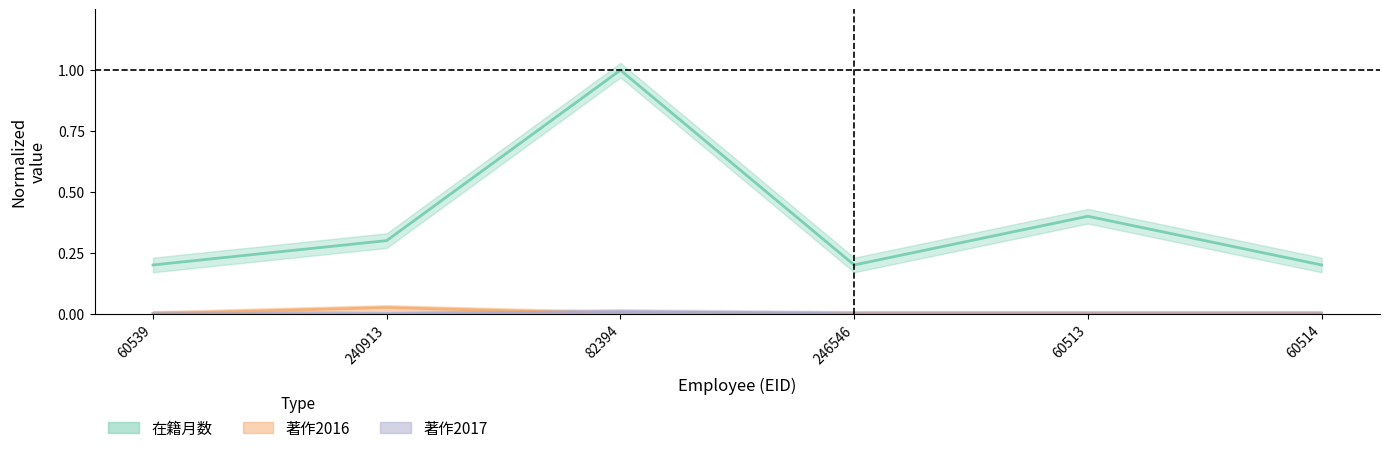

Rank the categories by 著作2017 value from highest to lowest.

82394, 60539, 240913, 246546, 60513, 60514